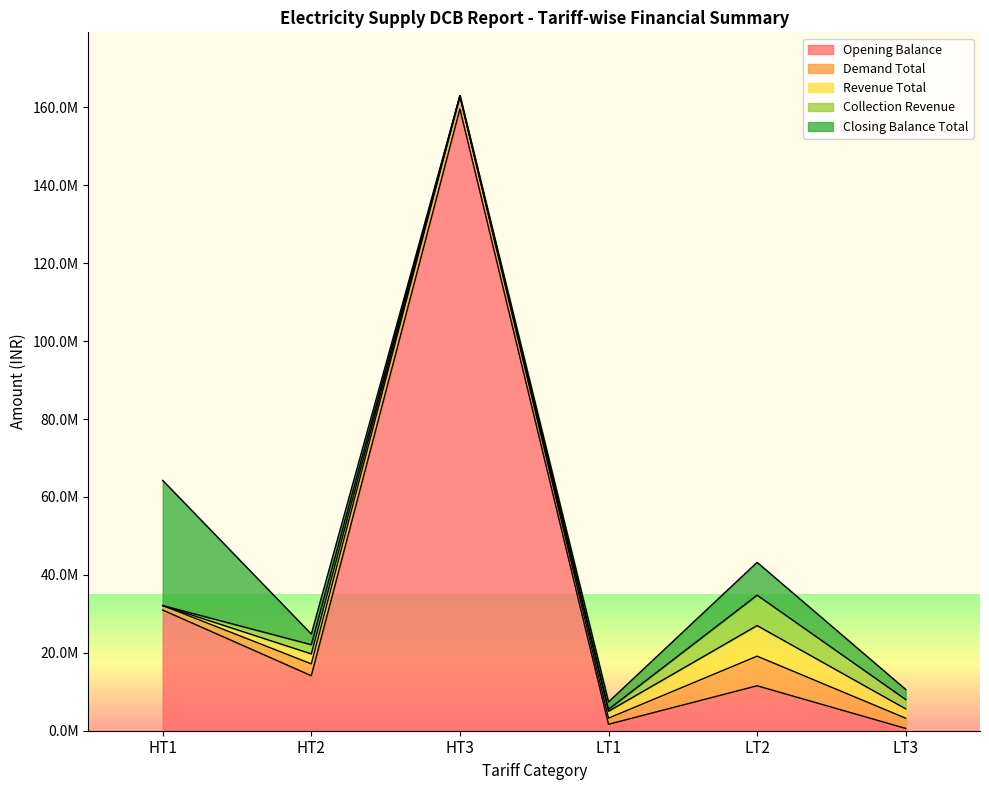

Which category has the highest value across all series?

HT3